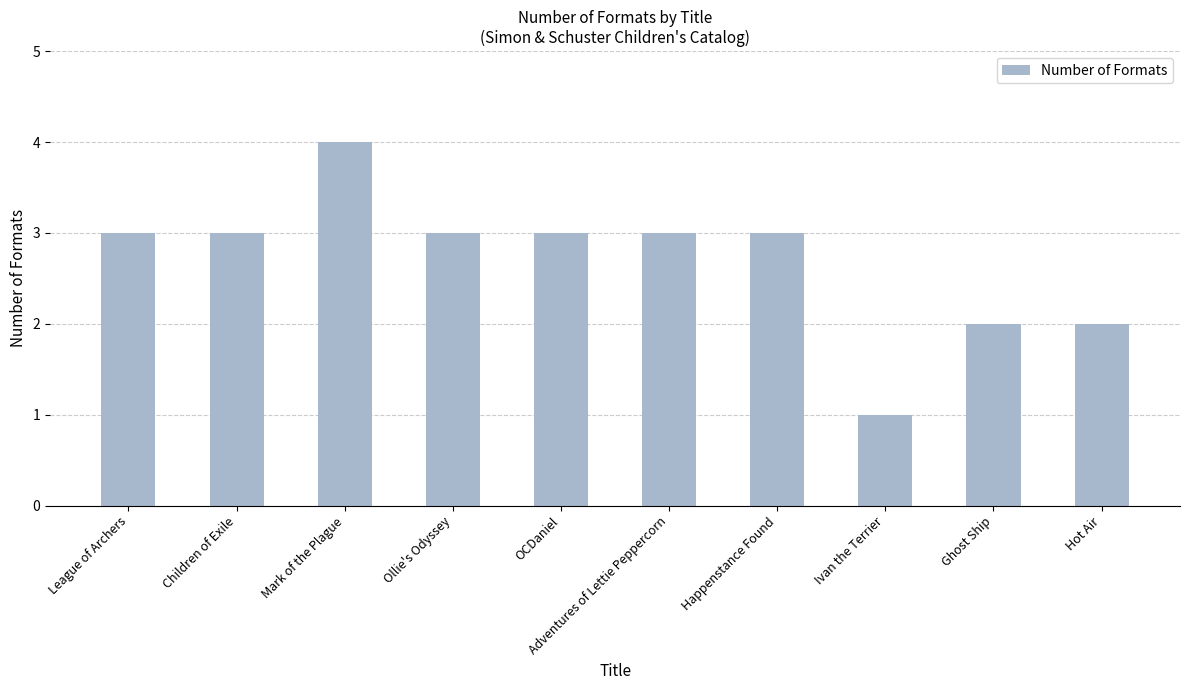

Read the value at Mark of the Plague.

4